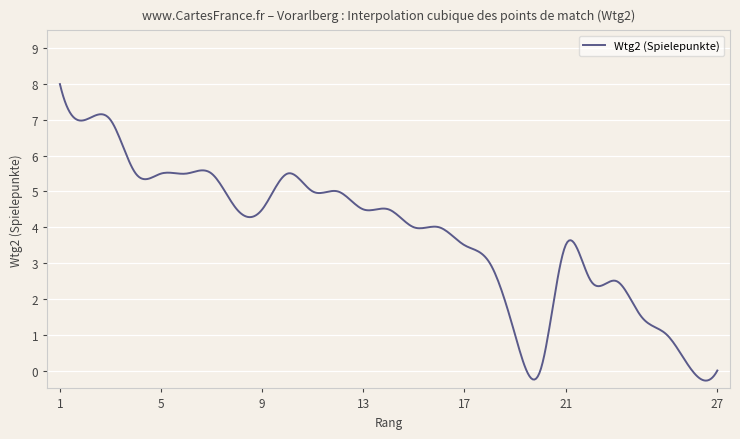

What is the difference between the maximum and minimum values?

8.3